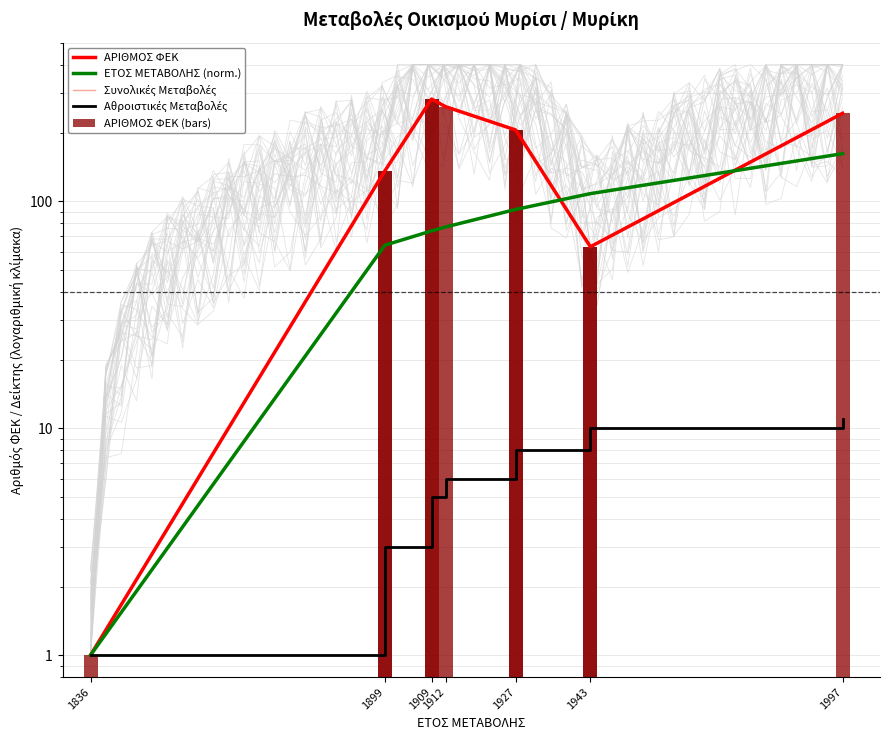

What is the label of the 2nd bar from the left?

1899